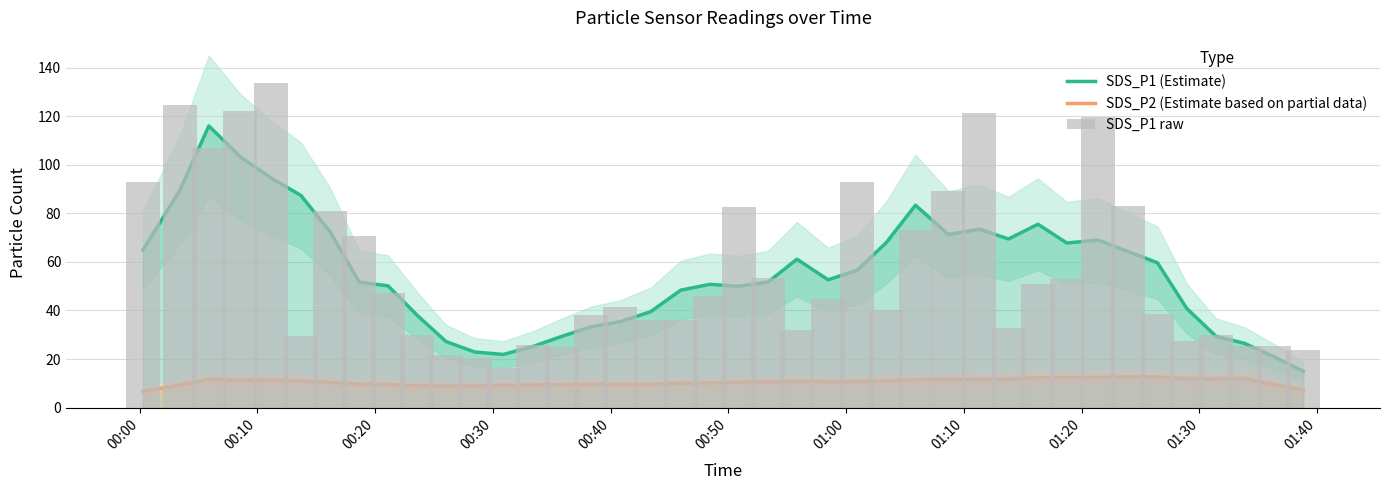

The value of SDS_P1 raw at 22 is 19.3. True or false?

False